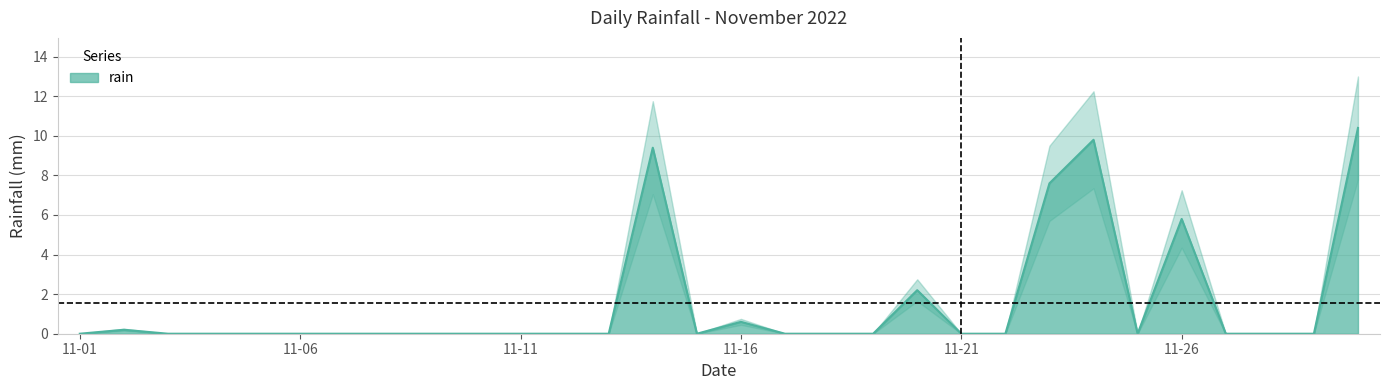

What is the difference between the maximum and minimum values?

10.4